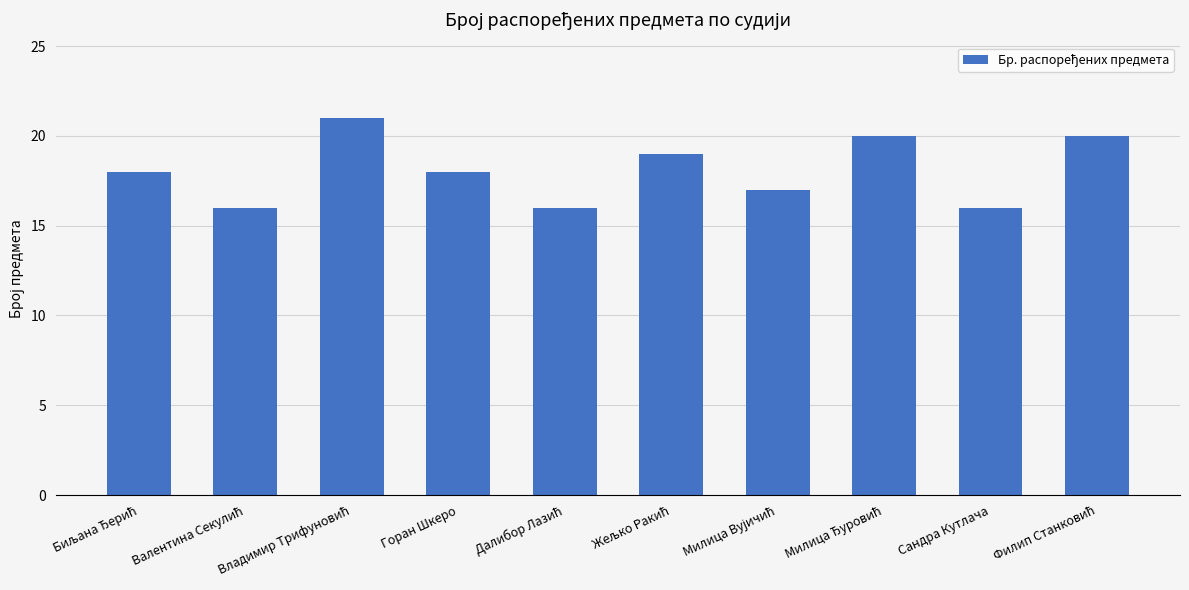

What is the difference between the second highest and minimum values?

4